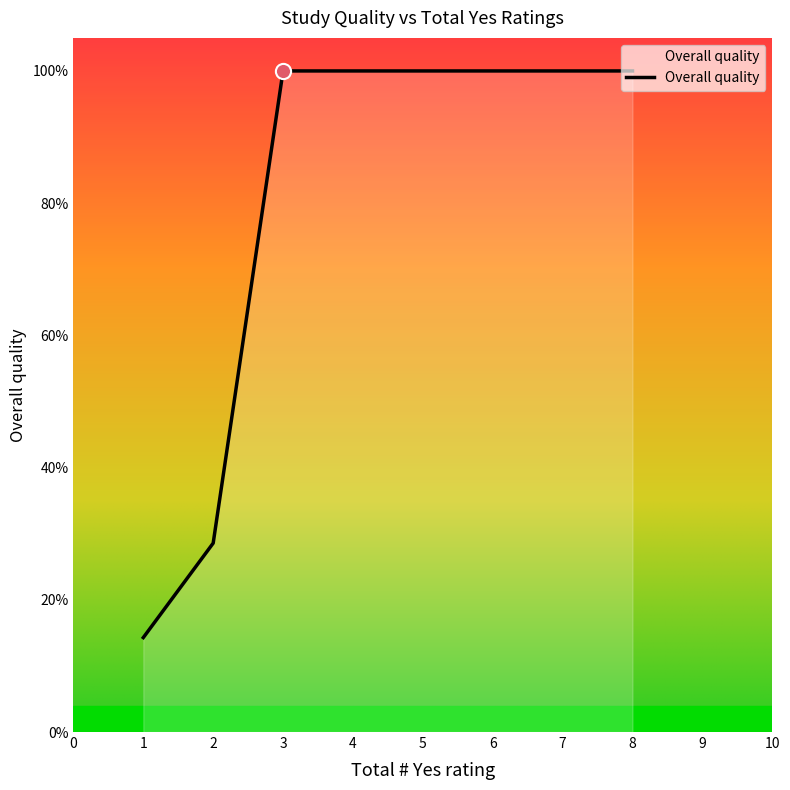

What is the ratio of the value at 8 to the value at 7?

1.0